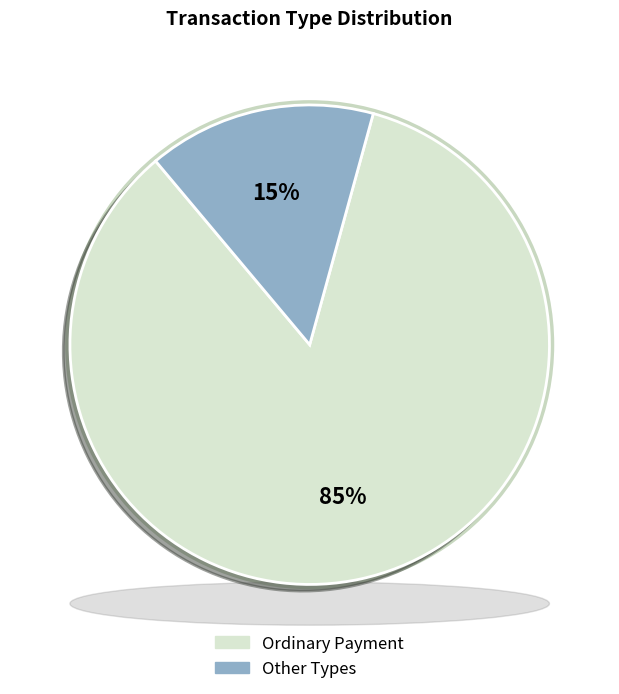

Is there a majority slice in this chart?

Yes